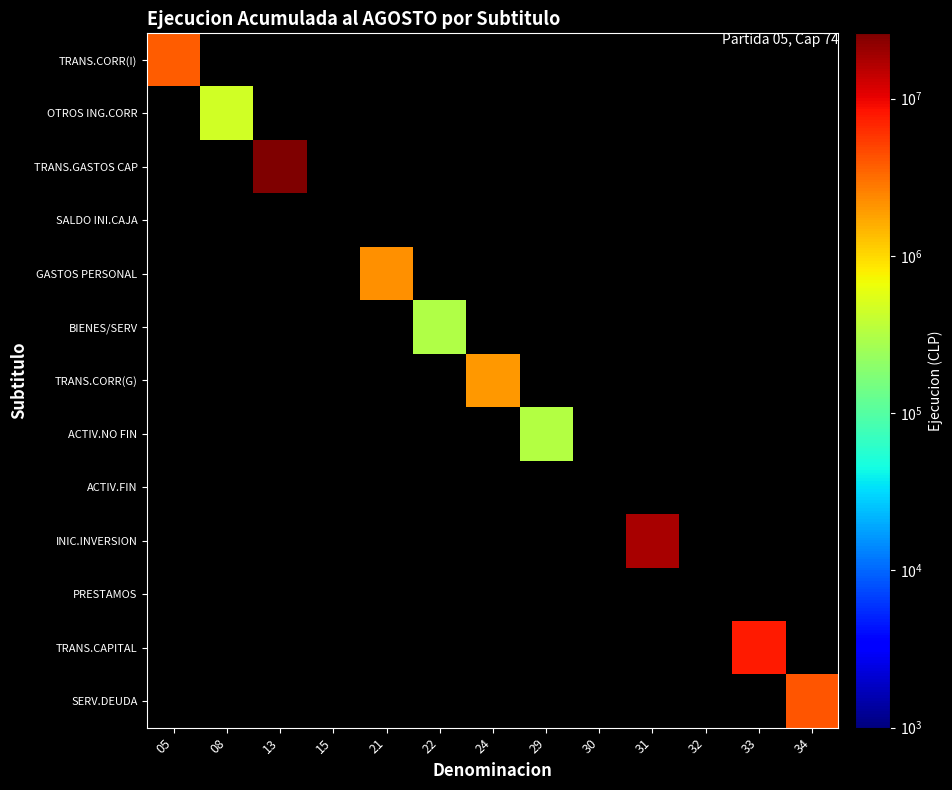

Between 08 and 21, which is larger?

21